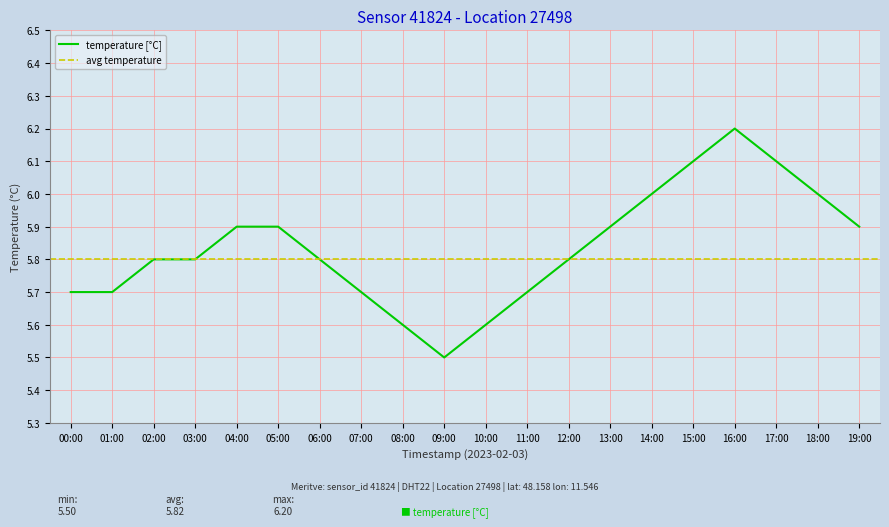

What is the label of the 9th point from the left?

08:00